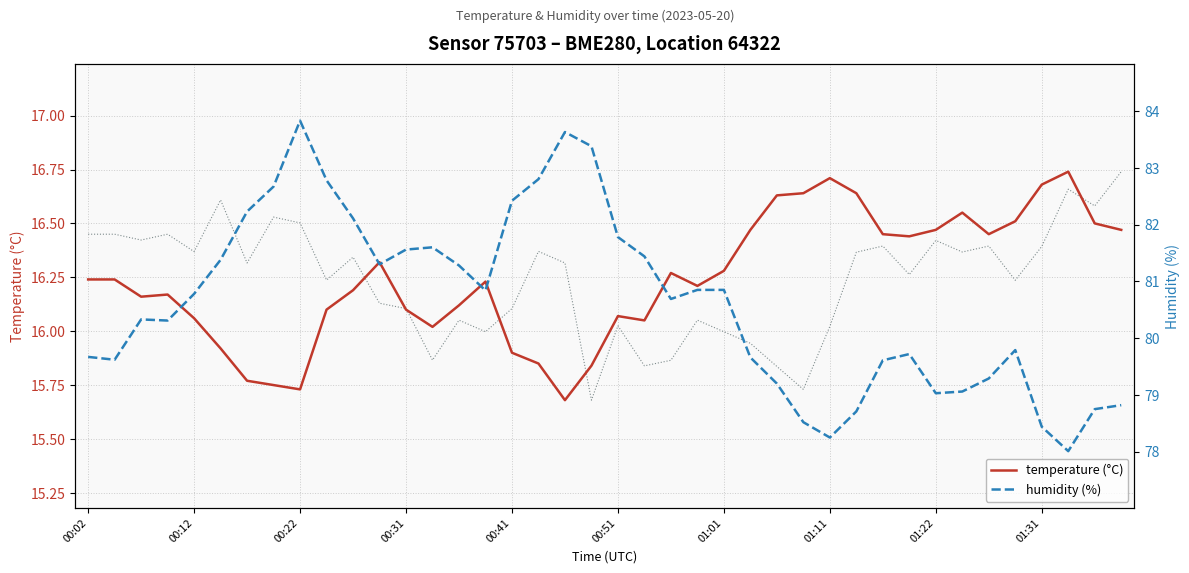

Where do temperature (°C) and pressure (scaled) first cross each other?

10 and 11